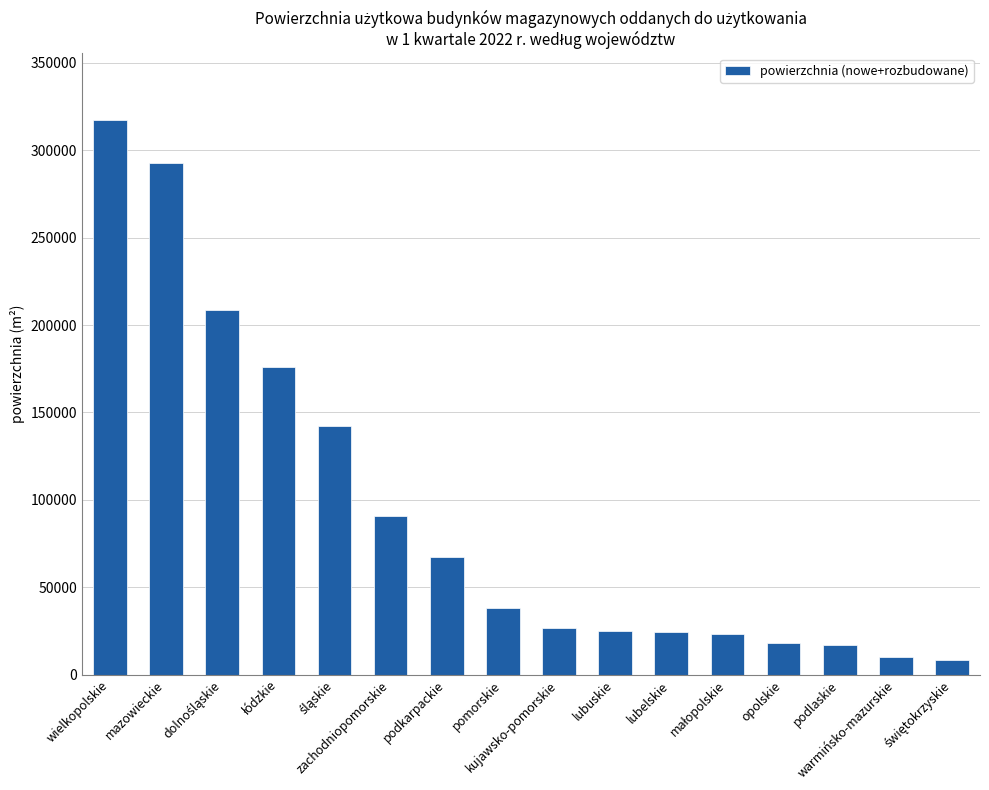

Does the chart contain stacked bars?

No